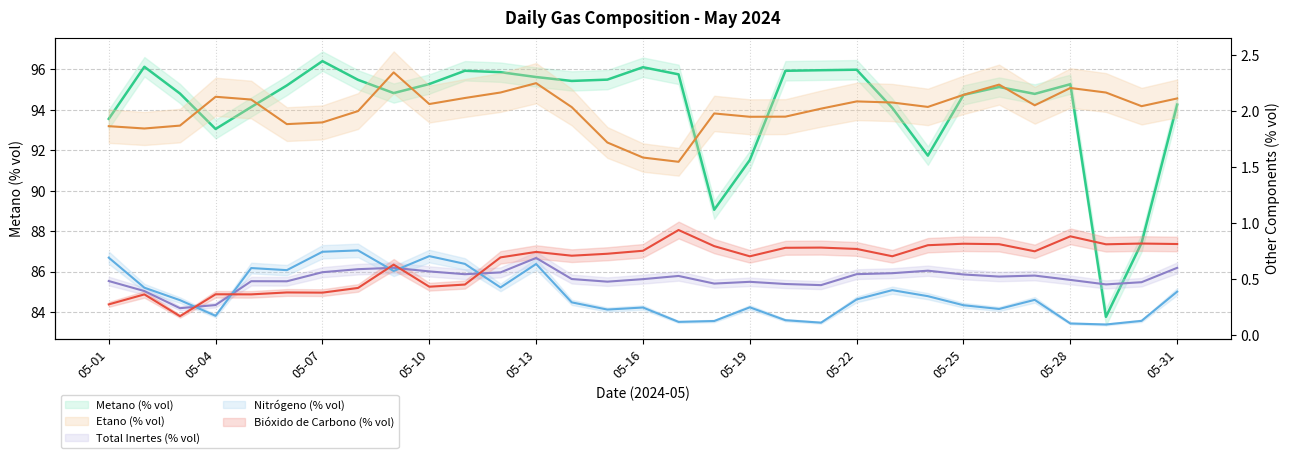

What is the lowest value of the Bióxido de Carbono (% vol) series?

0.2